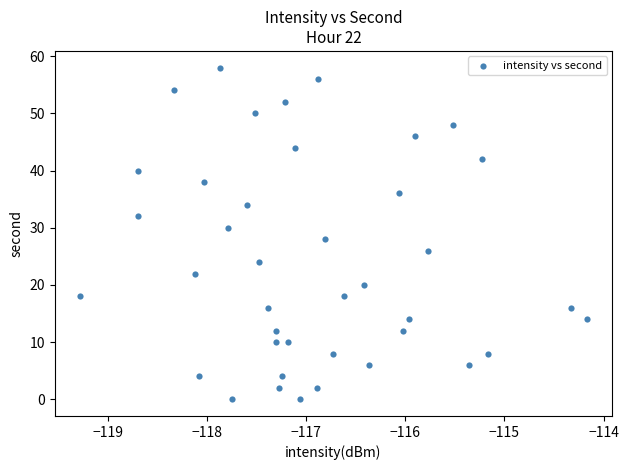

What is the range of Y values (max minus min)?

58